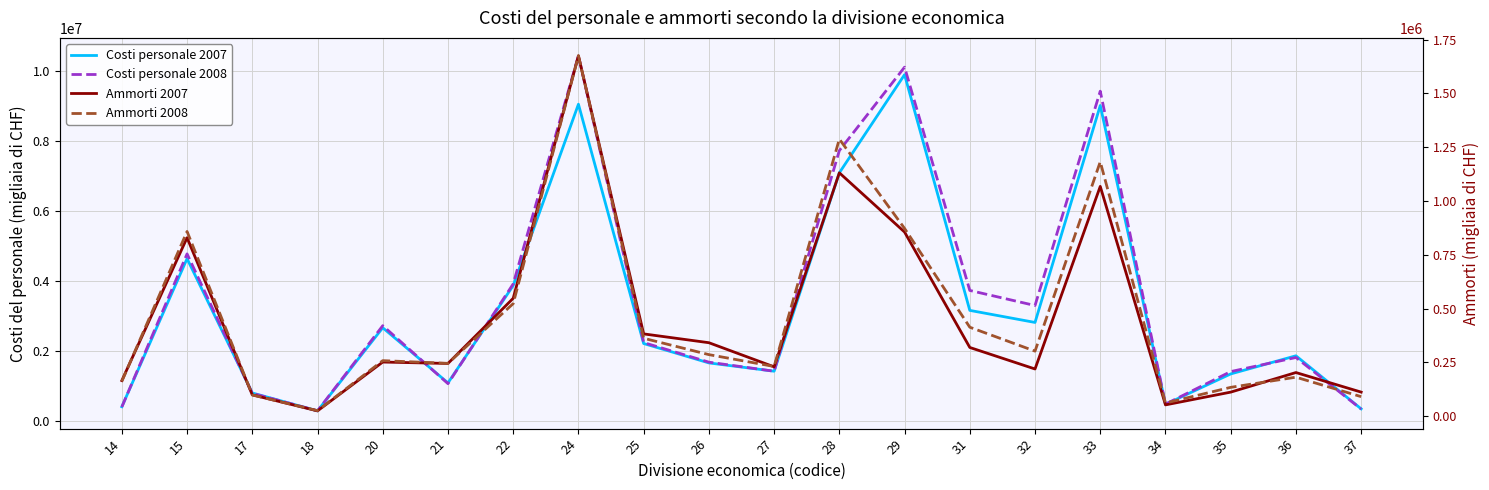

What is the average value of the Costi personale 2008 series?

3394621